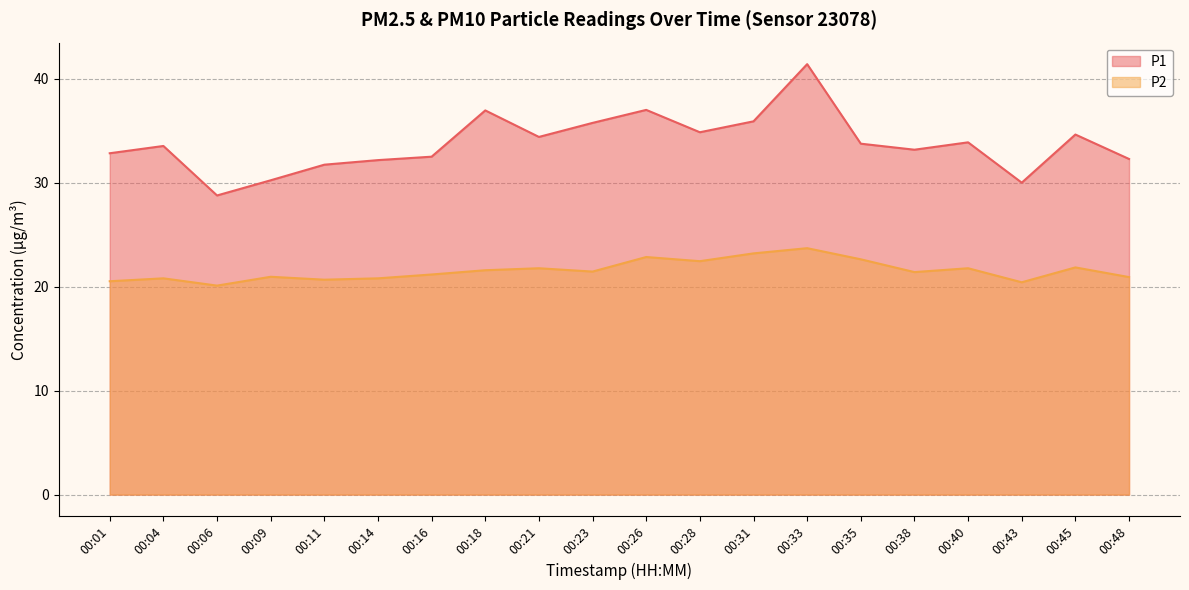

What is the difference between the maximum and minimum values in the P2 series?

3.6